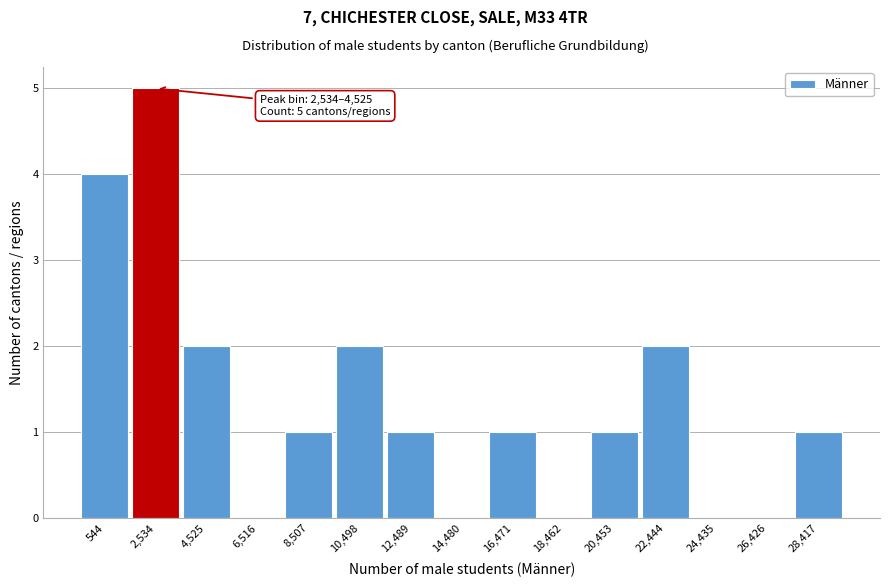

Reading right to left, what are all the values shown in this chart?

28,417=1	26,426=0	24,435=0	22,444=2	20,453=1	18,462=0	16,471=1	14,480=0	12,489=1	10,498=2	8,507=1	6,516=0	4,525=2	2,534=5	544=4